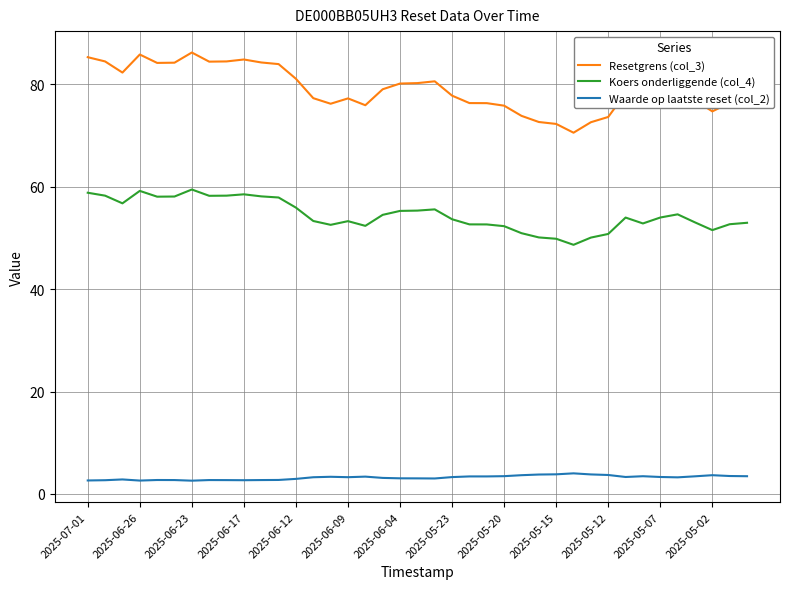

What is the minimum value shown in the chart?

2.6